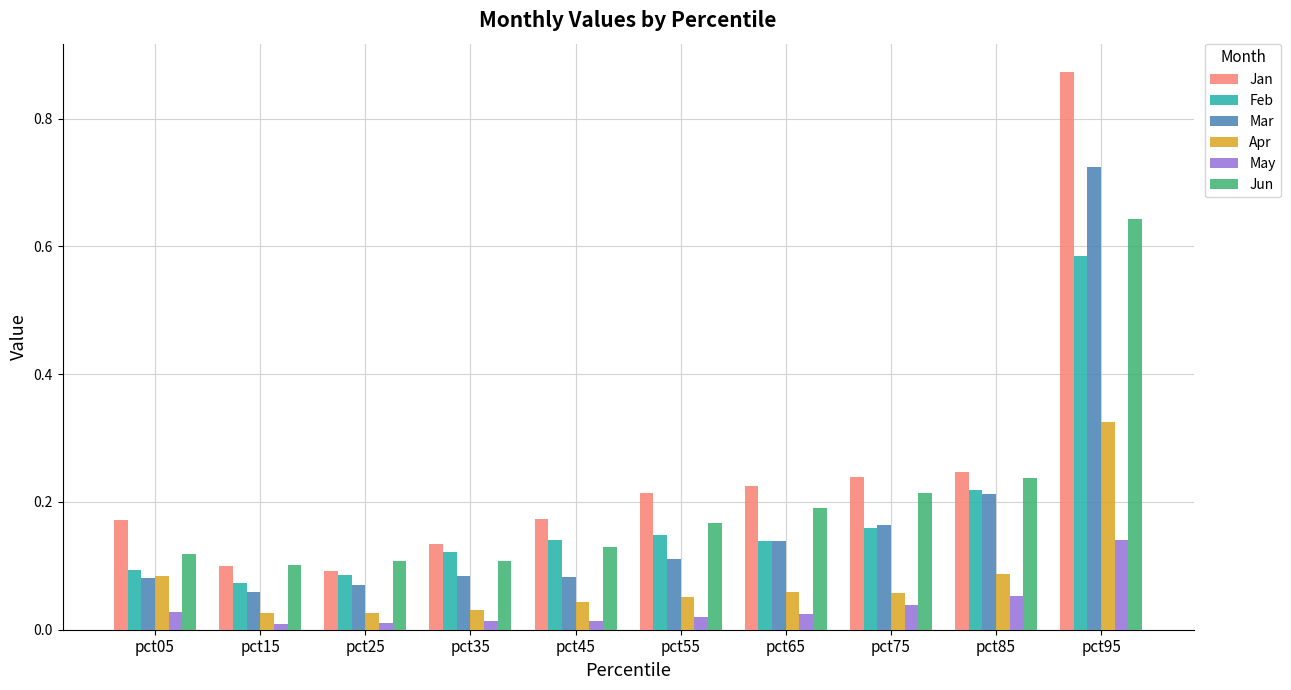

At which label does Mar reach its peak?

pct95